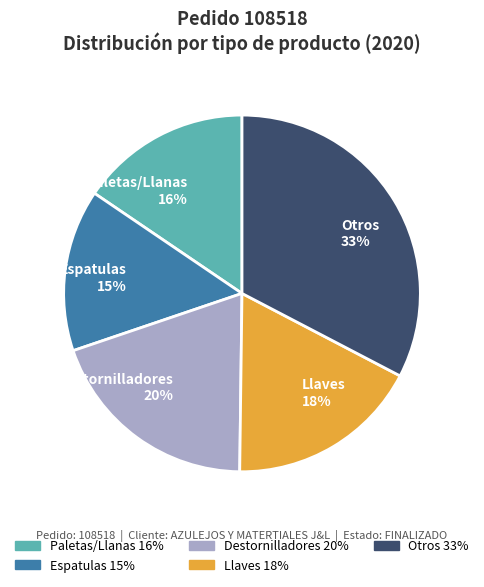

What percentage is the Paletas/Llanas 16% slice, to the nearest percent?

16%